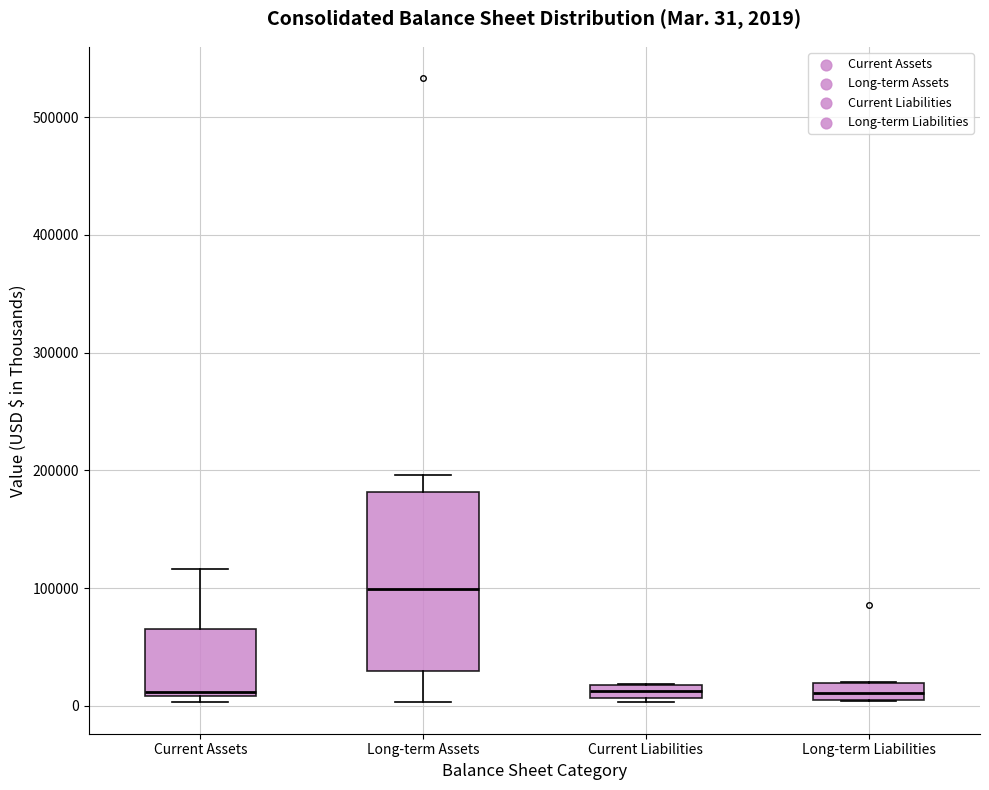

Which box's median line is the highest?

Long-term Assets